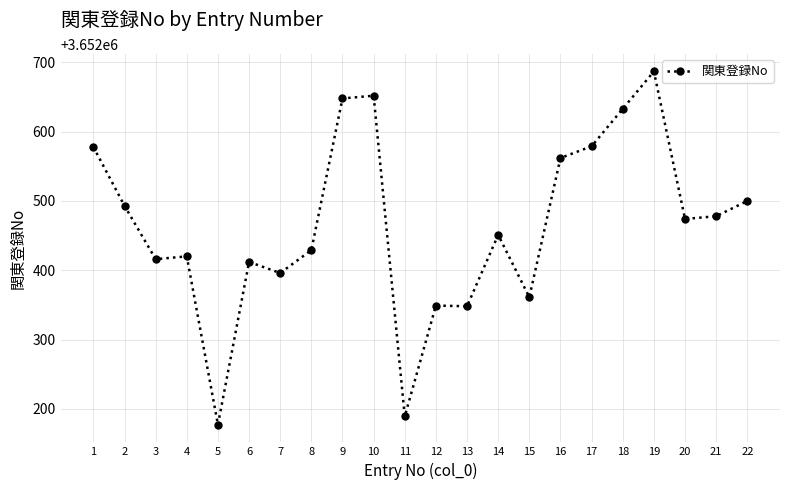

At which category does the chart reach its peak across all series?

19